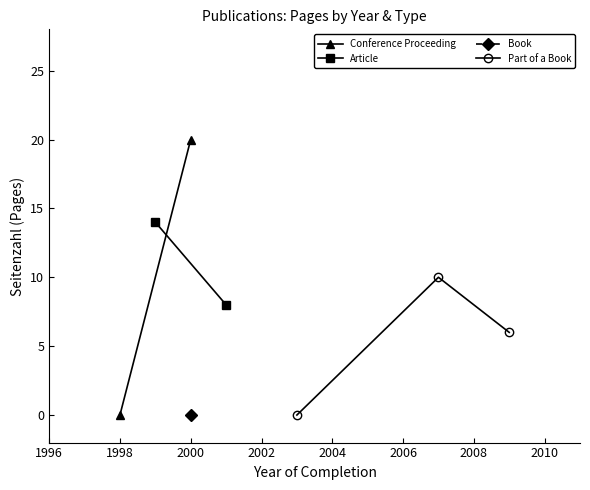

Which label corresponds to the largest value in the chart?

2000